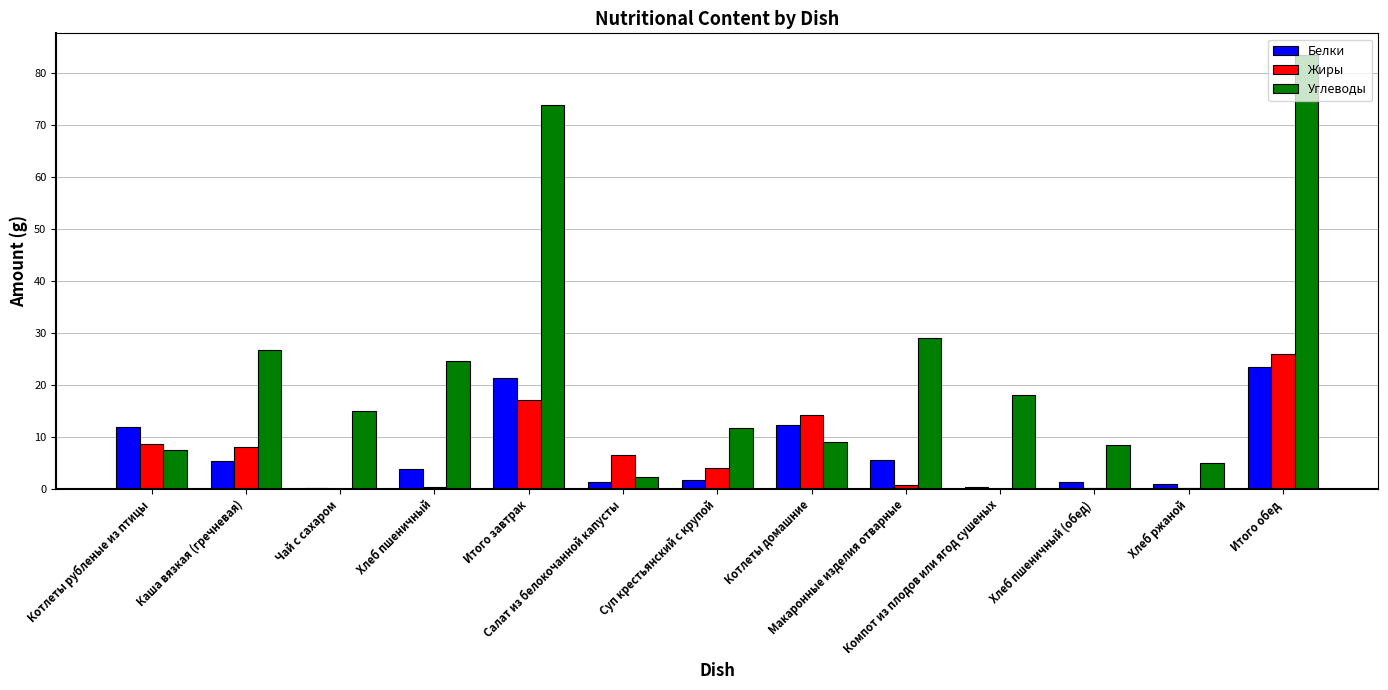

True or false: Углеводы has a value of 8.3 at Чай с сахаром.

False